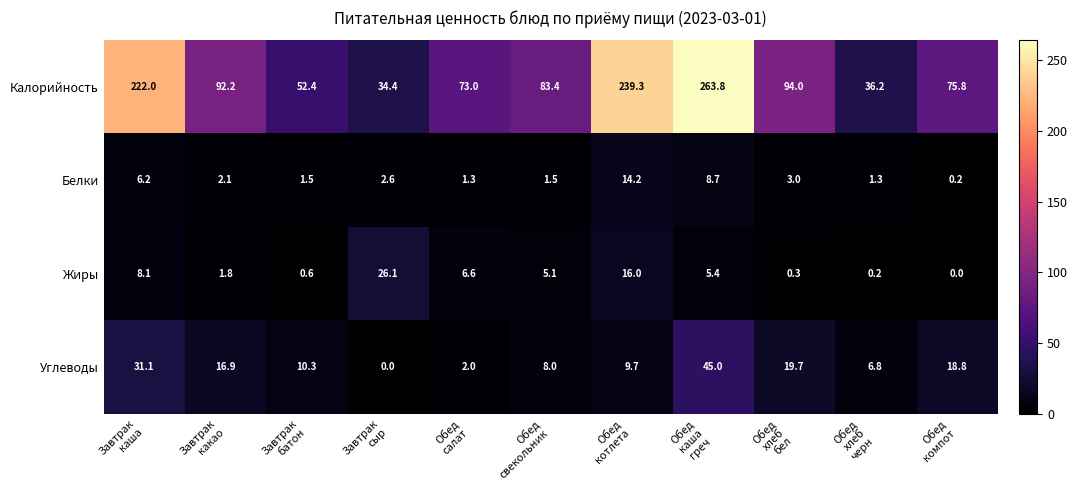

How many values in the Калорийность series exceed 83?

6